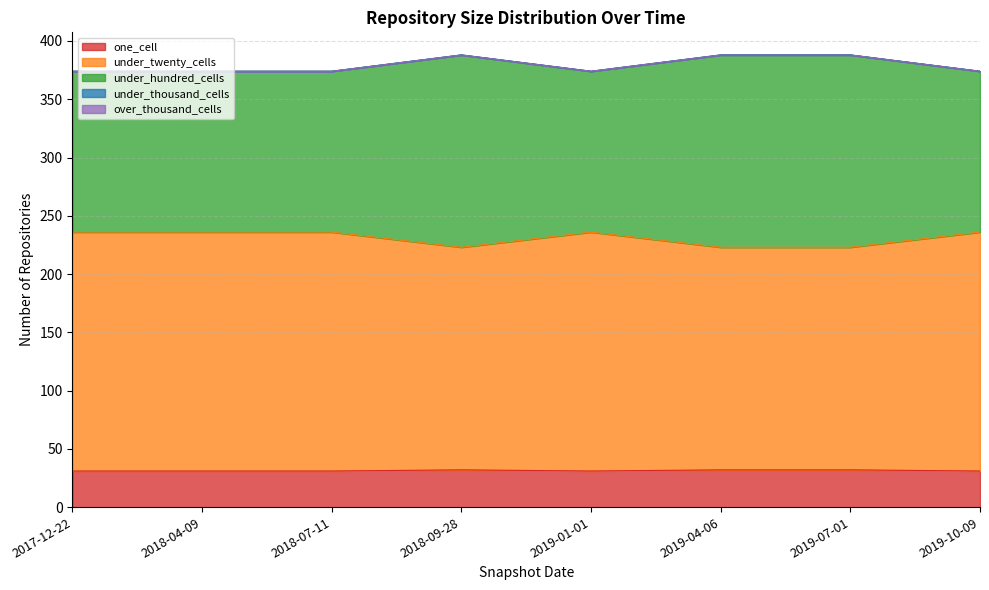

Does the chart have visible grid lines?

Yes